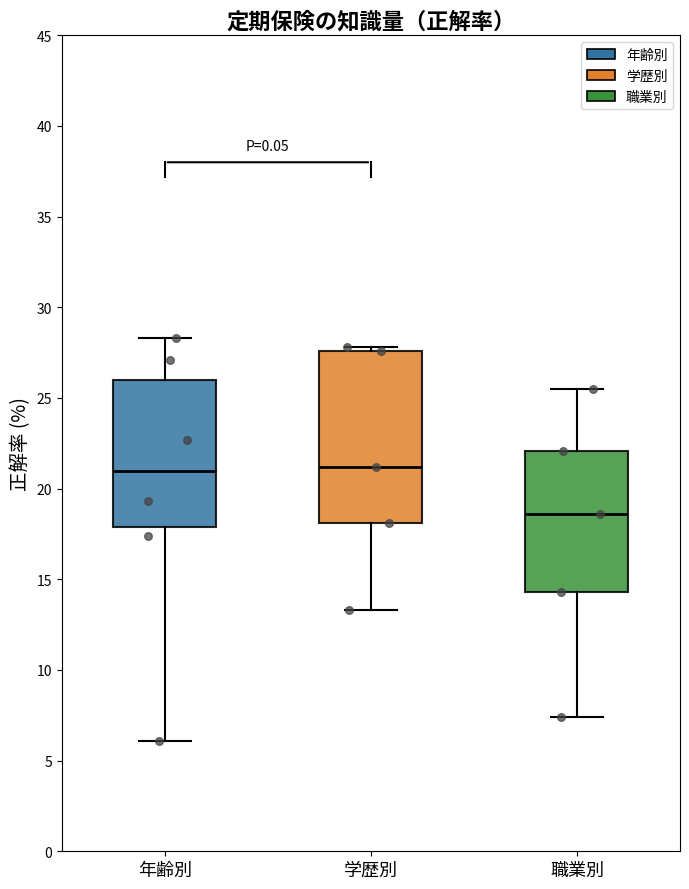

Where does the lower whisker of the box for 学歴別 end on the y-axis? The values are not printed on the chart, so give them approximately, as read against the axis.

13.5